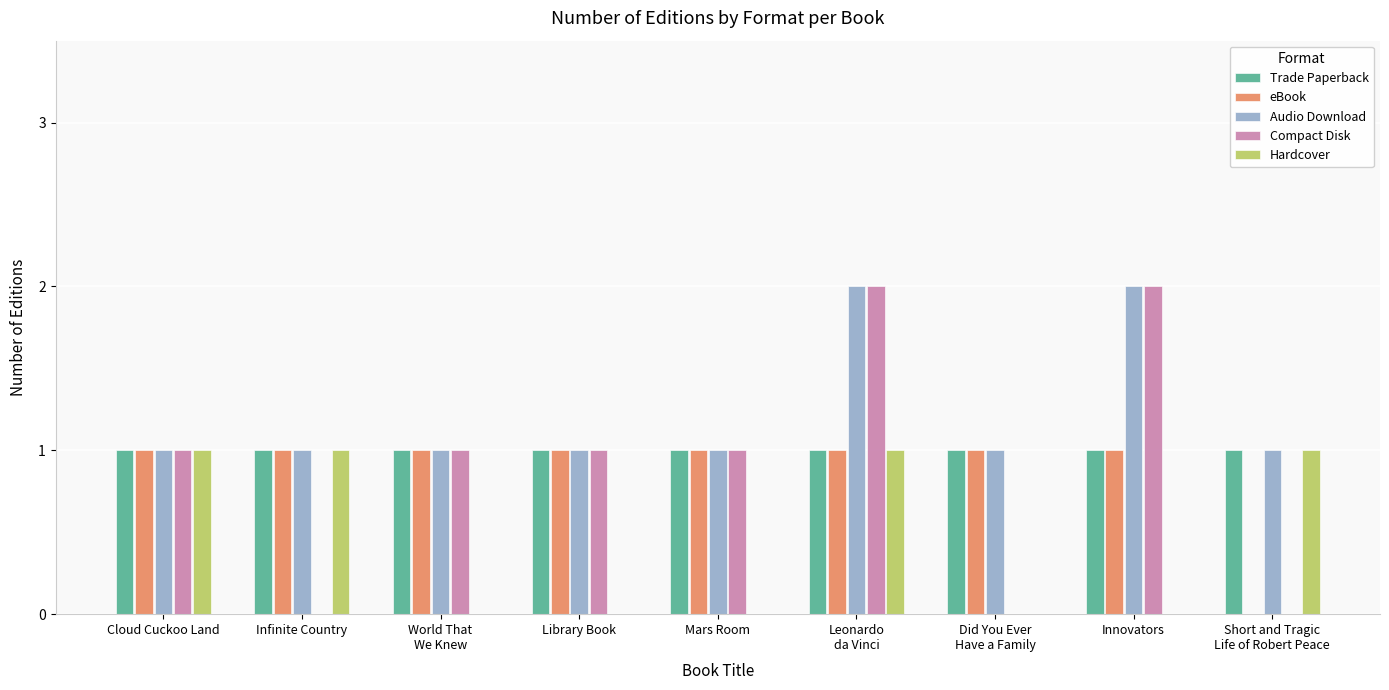

The value of Hardcover at Library Book is 0. True or false?

True